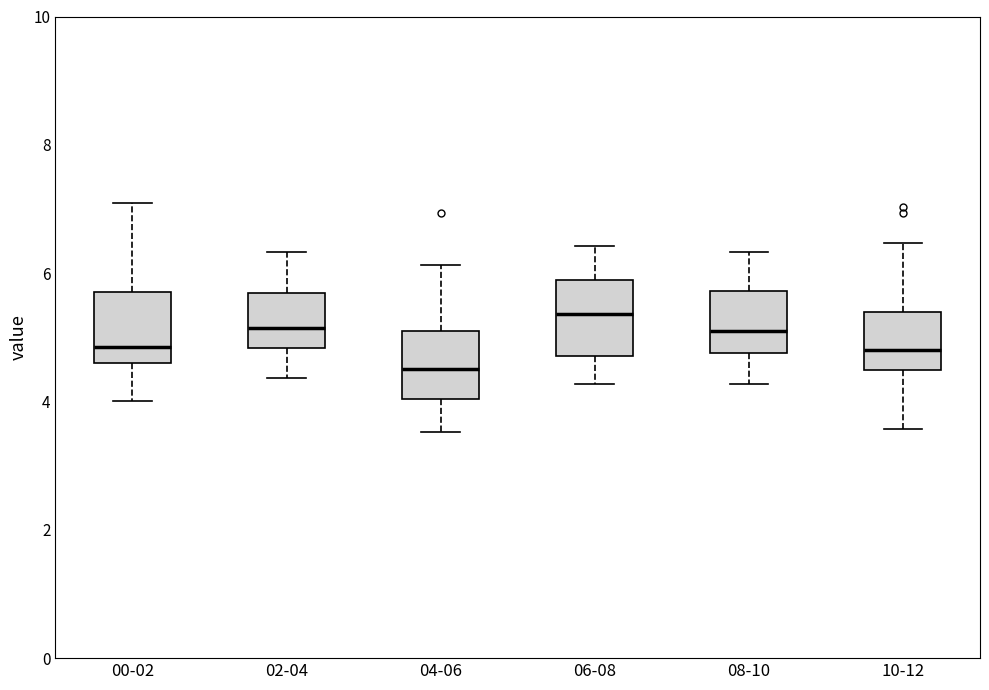

Which box has the highest median line?

06-08